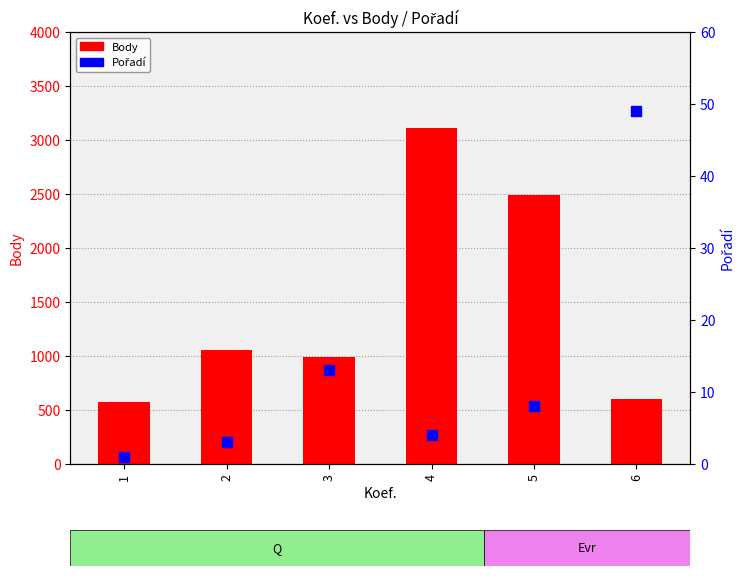

At how many categories does at least one series exceed 785?

4